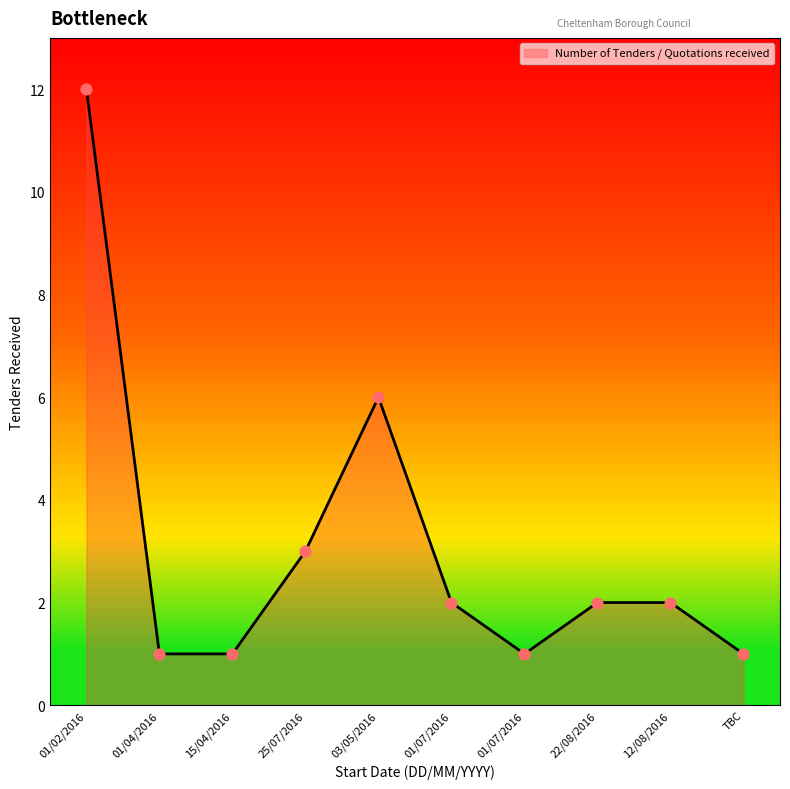

Approximately how many times larger is the value at 01/04/2016 compared to 22/08/2016?

0.5